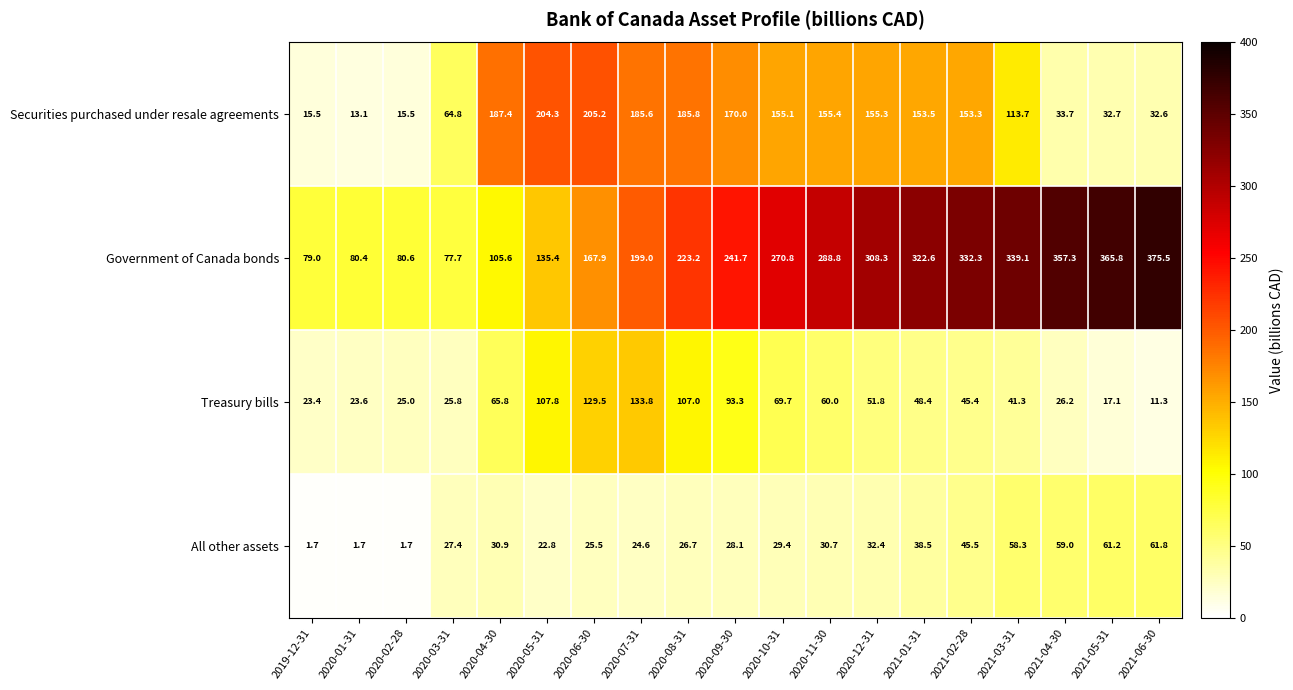

At which category does the chart reach its peak across all series?

2021-06-30